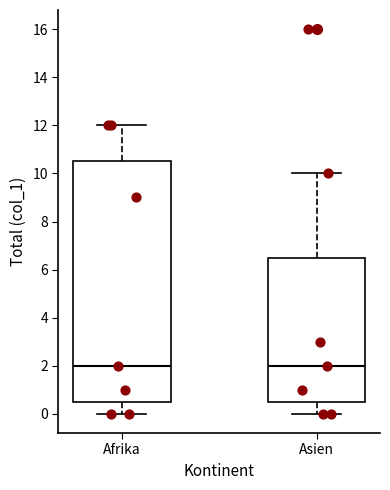

Where is the upper edge of the box for Afrika on the y-axis? The values are not printed on the chart, so give them approximately, as read against the axis.

10.6